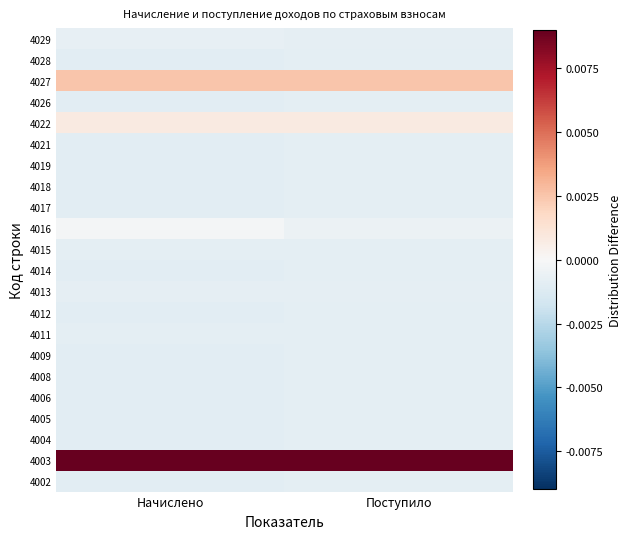

At which category is the sum across all series the highest?

Начислено